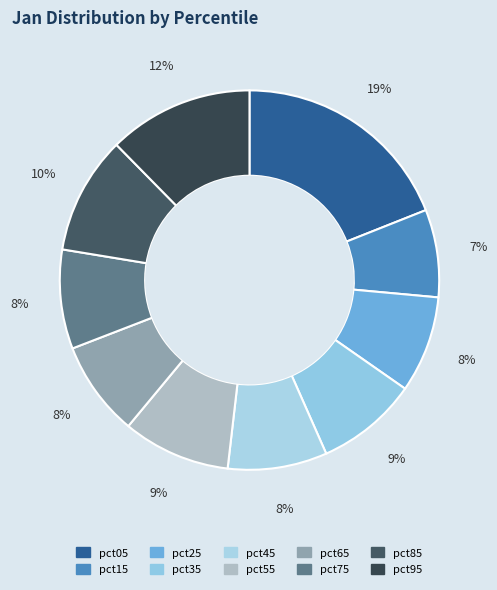

Rank the categories by value from lowest to highest.

pct15, pct65, pct25, pct75, pct45, pct35, pct55, pct85, pct95, pct05